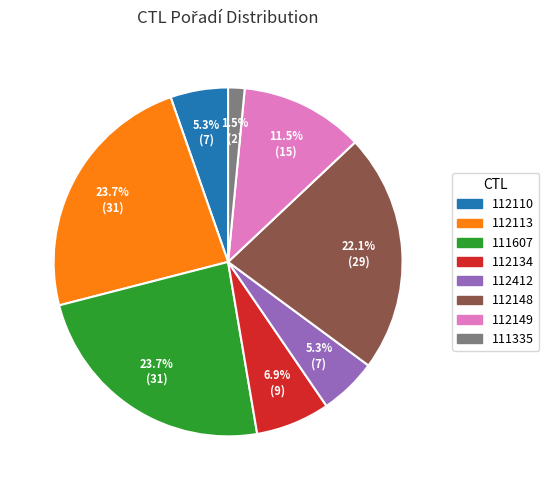

Does 111335 account for over 50% of the chart?

No